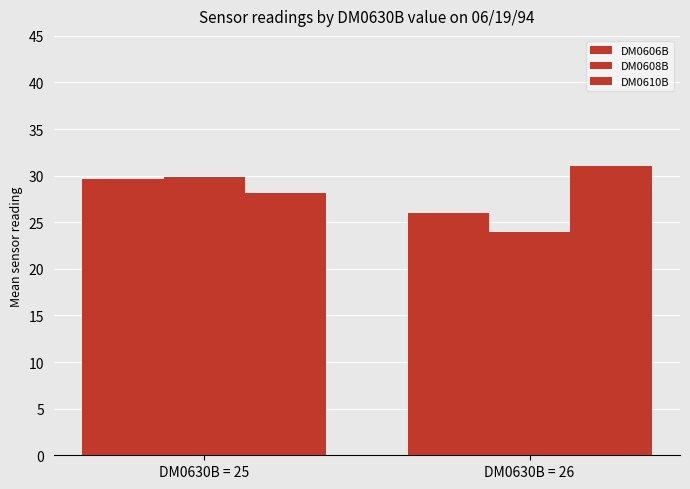

Reading right to left, transcribe all the data shown in this chart.

DM0606B: 26.0	29.6
DM0608B: 24.0	29.9
DM0610B: 31.0	28.1